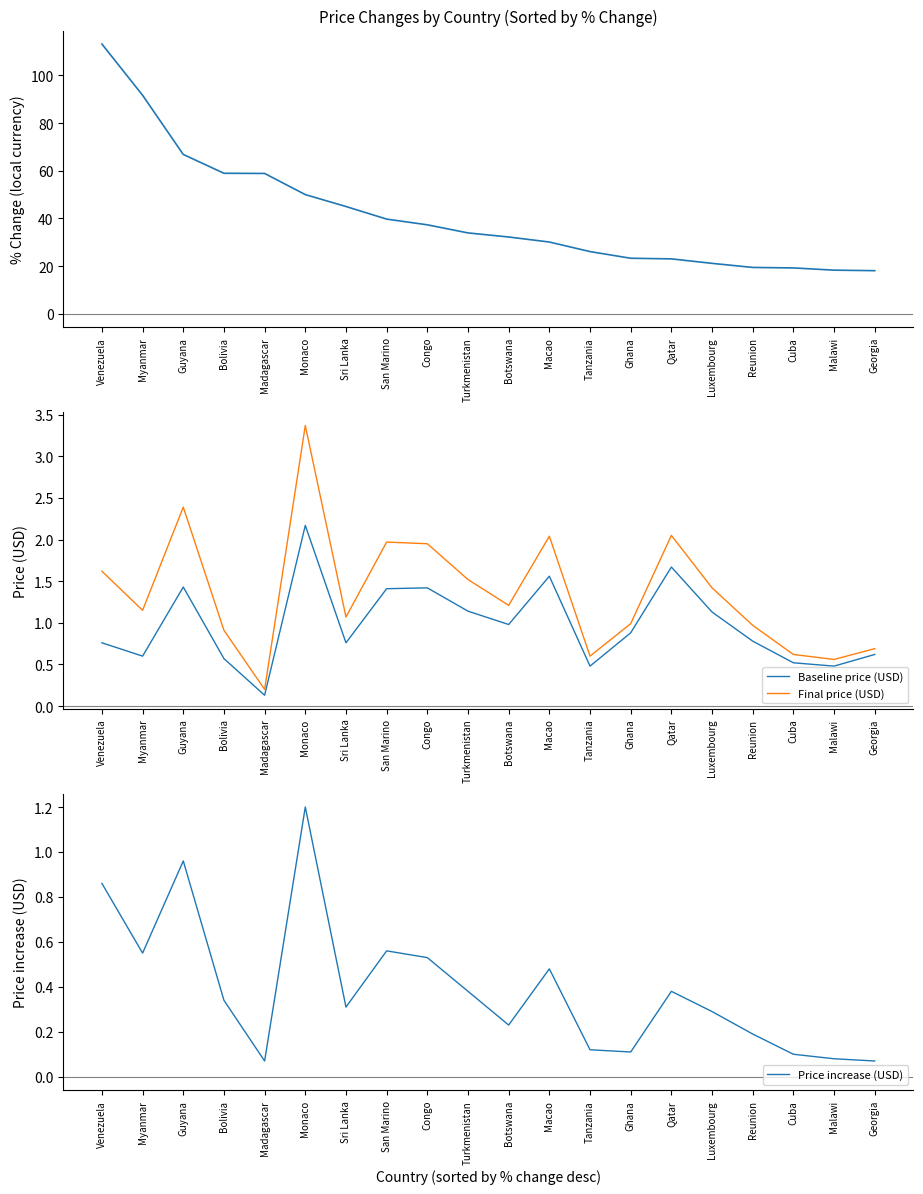

What is the value of the Final price (USD) point at the 19th from the left?

0.6